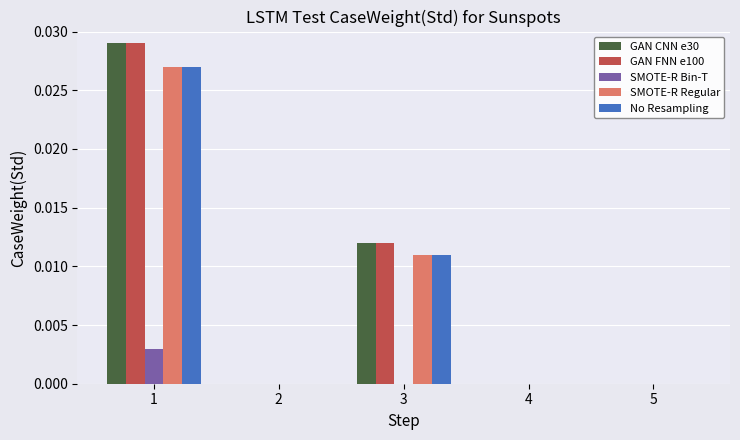

Is it true that SMOTE-R Regular equals 0.0 at 5?

True